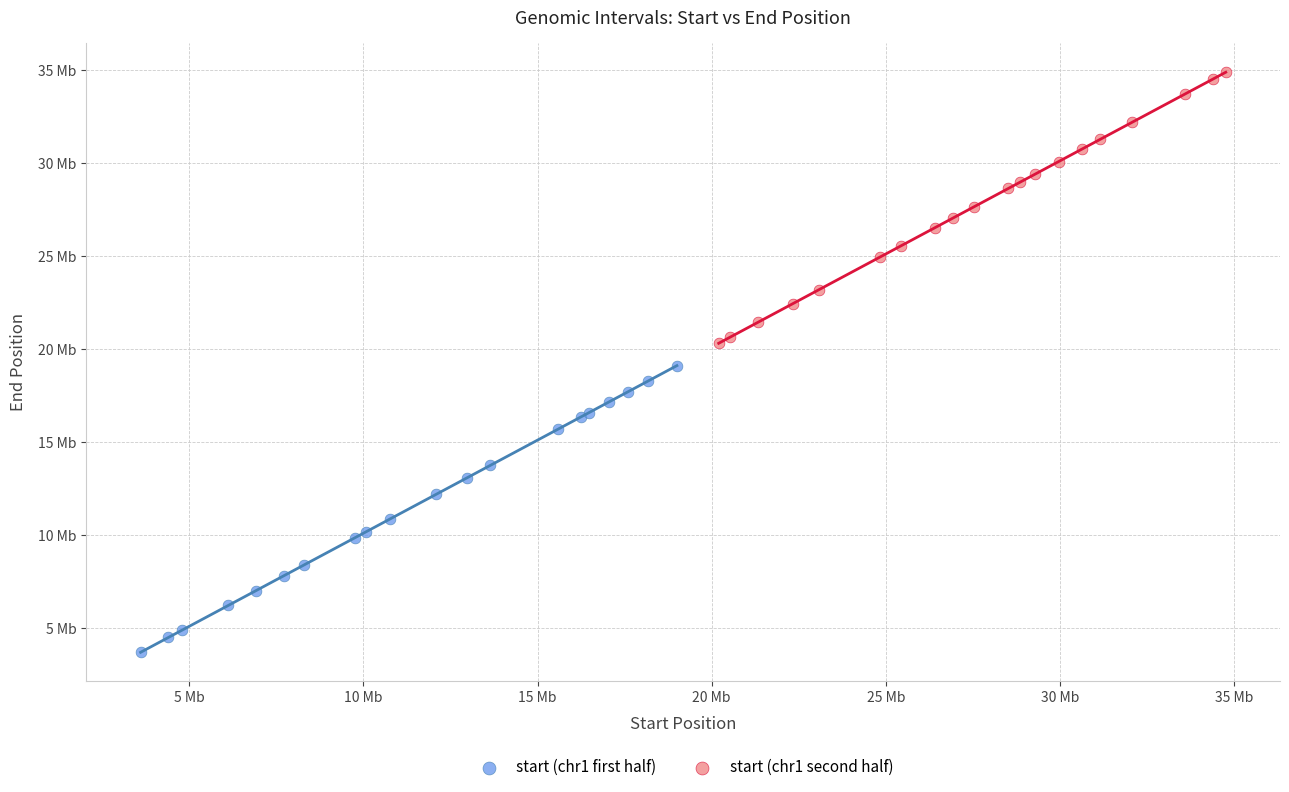

Which series reaches the minimum Y coordinate?

start (chr1 first half)